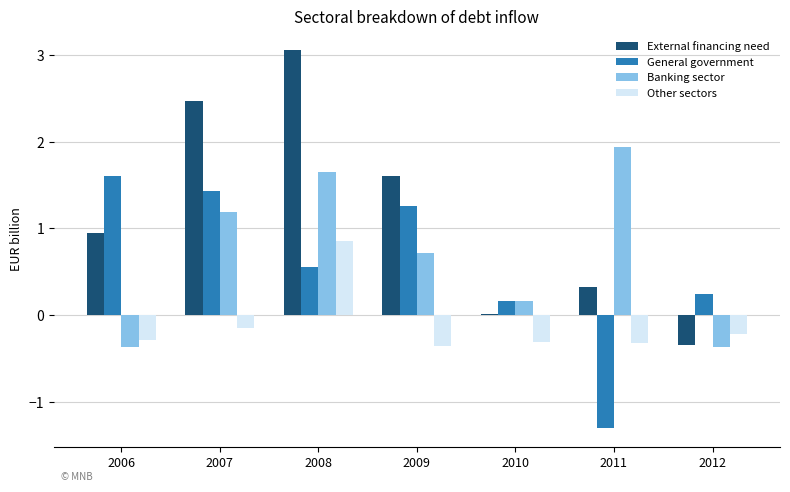

Where does the Banking sector series first go above 0?

2007